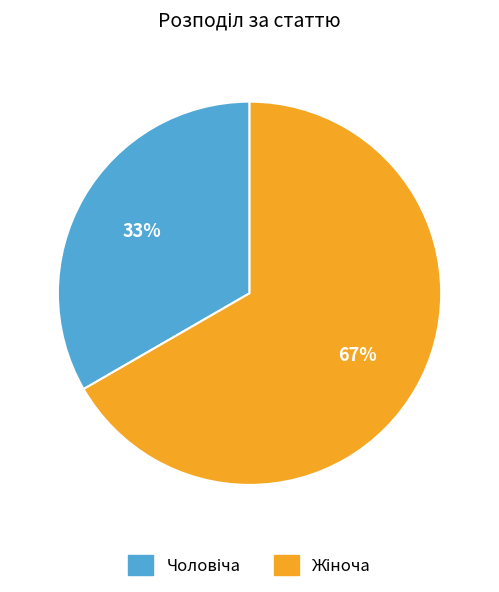

To the nearest percent, what is the average slice percentage?

50%